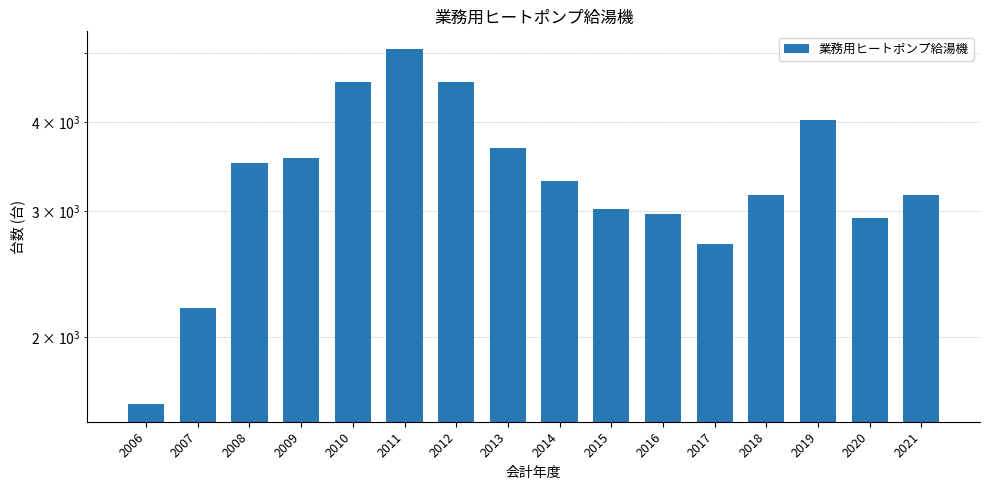

The chart shows a value of 5343 at 2013. True or false?

False